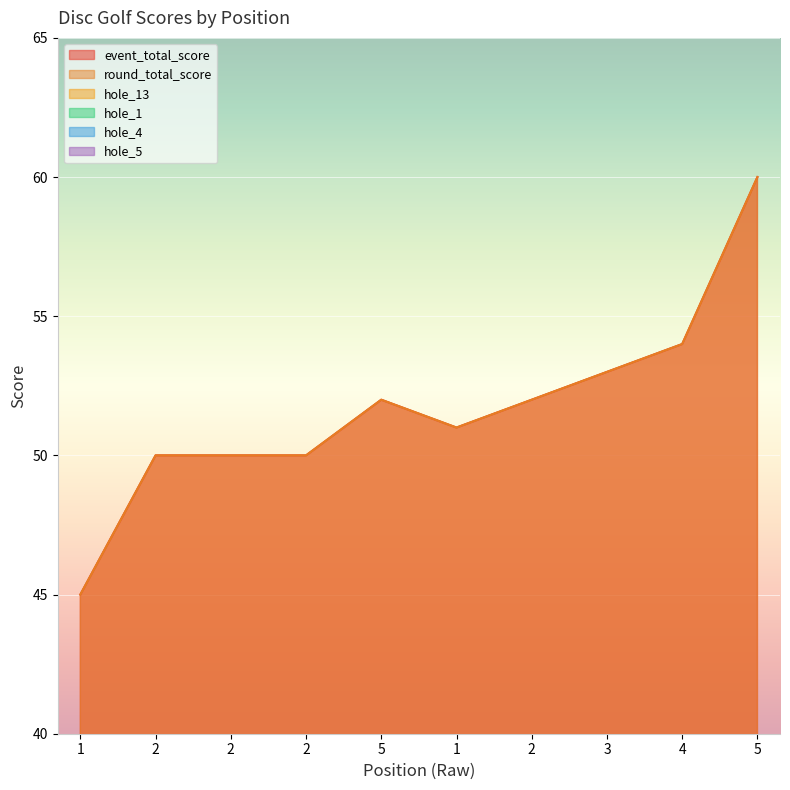

What are all the series names shown in the legend?

event_total_score, round_total_score, hole_13, hole_1, hole_4, hole_5